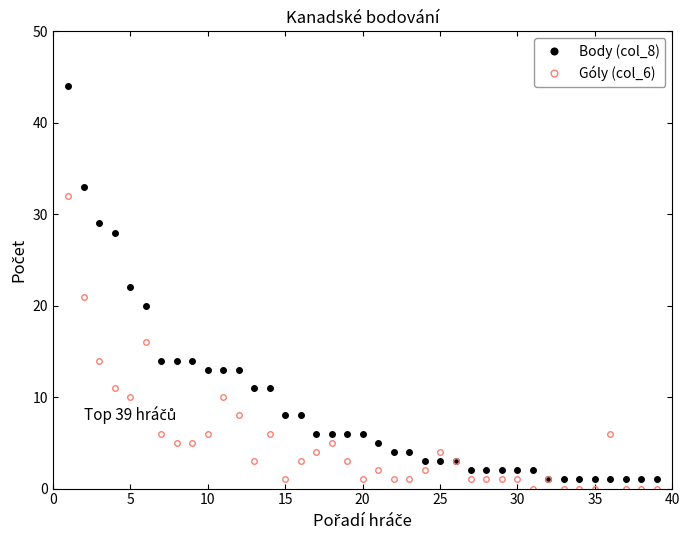

Which series has the largest total across all categories?

Body (col_8)